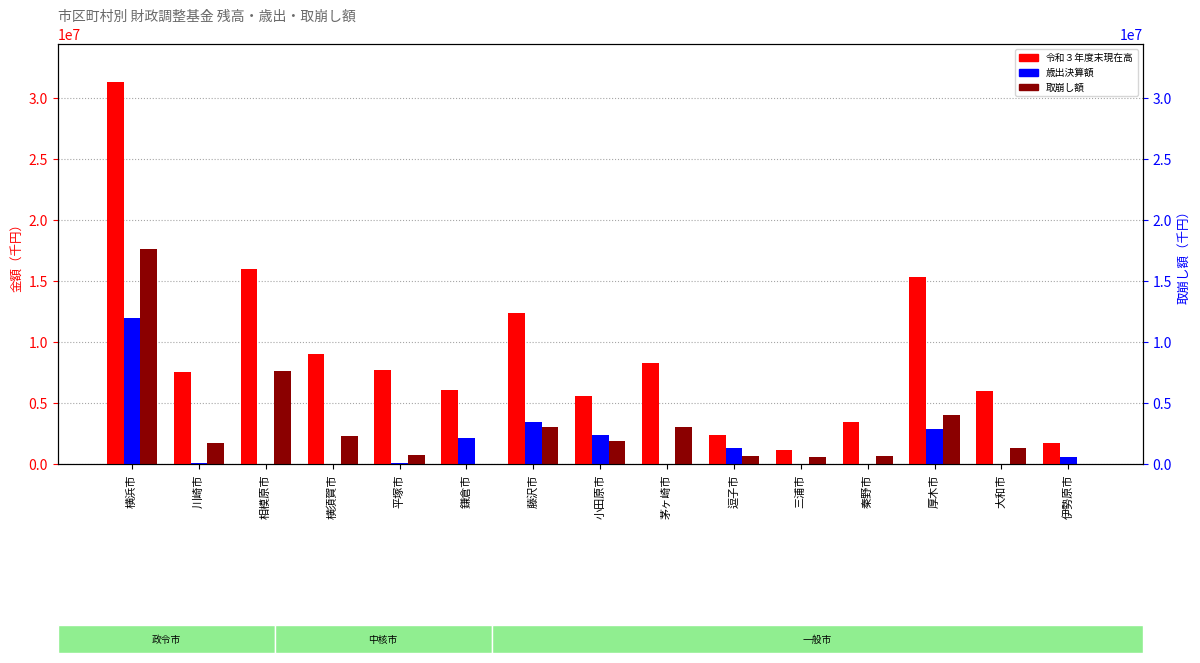

The 歳出決算額 series shows 52488 at 川崎市. True or false?

True